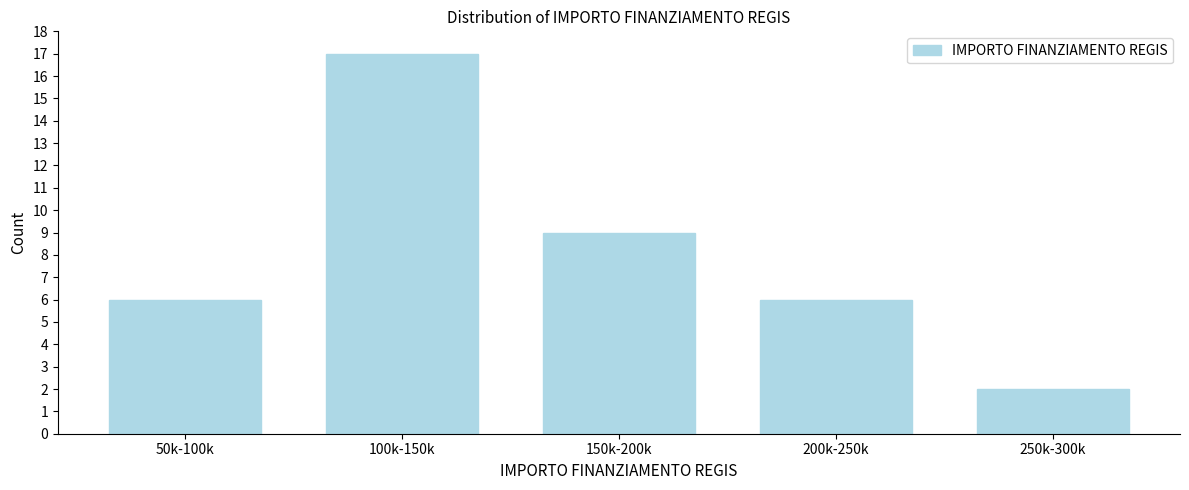

Reading right to left, extract all data points from this chart.

250k-300k=2	200k-250k=6	150k-200k=9	100k-150k=17	50k-100k=6